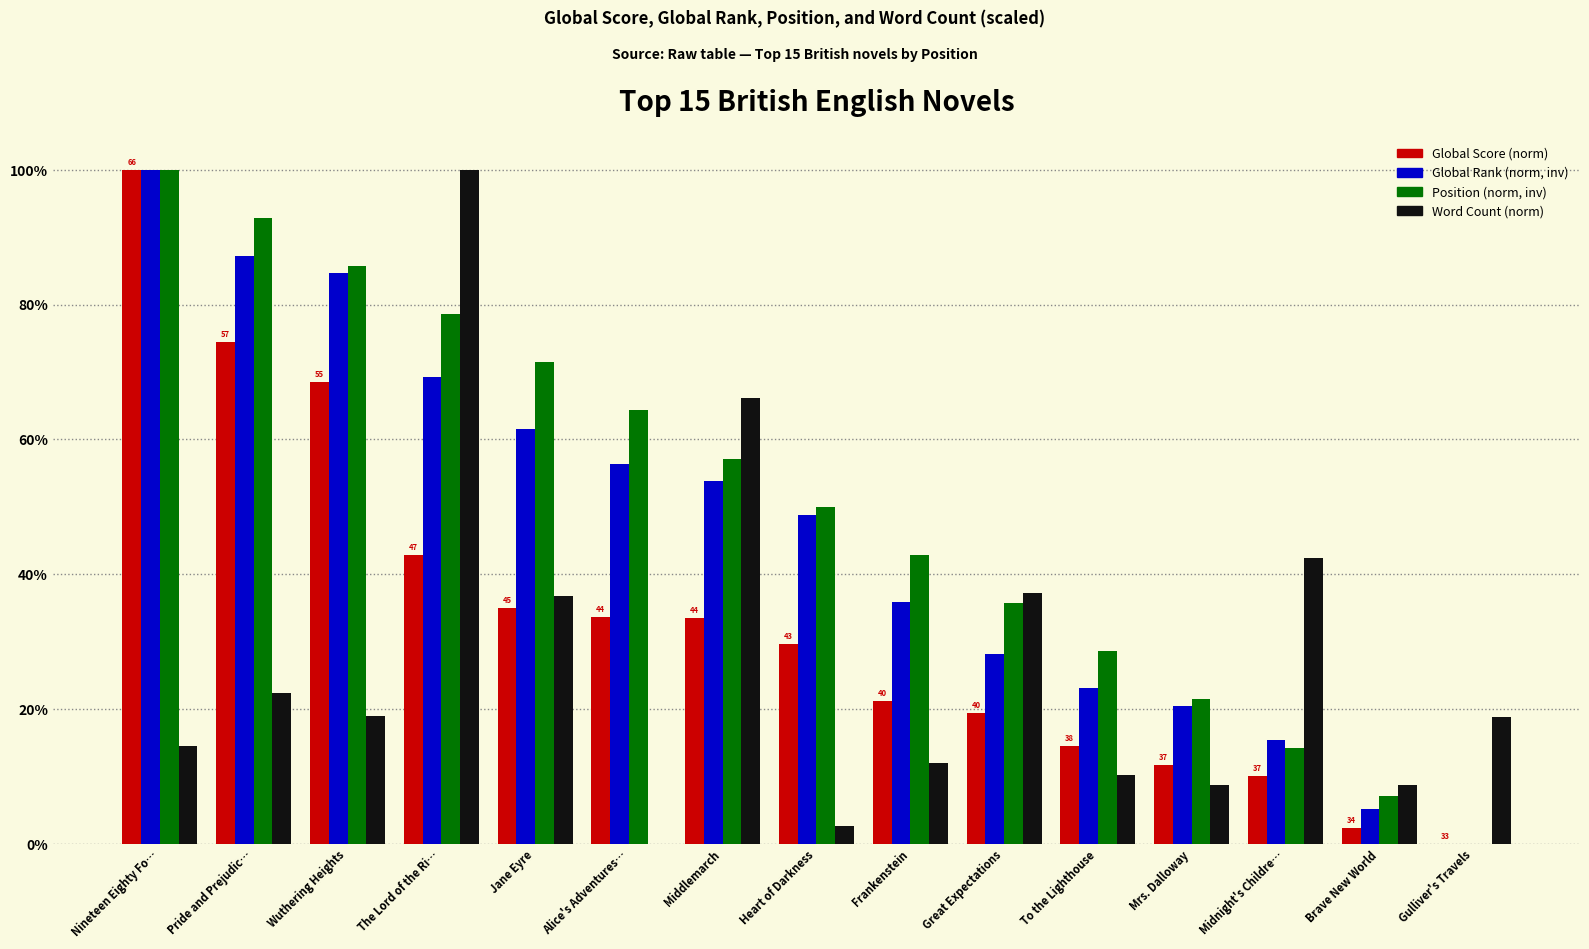

Which category has the highest value in the Global Rank (norm, inv) series?

Nineteen Eighty Fo…